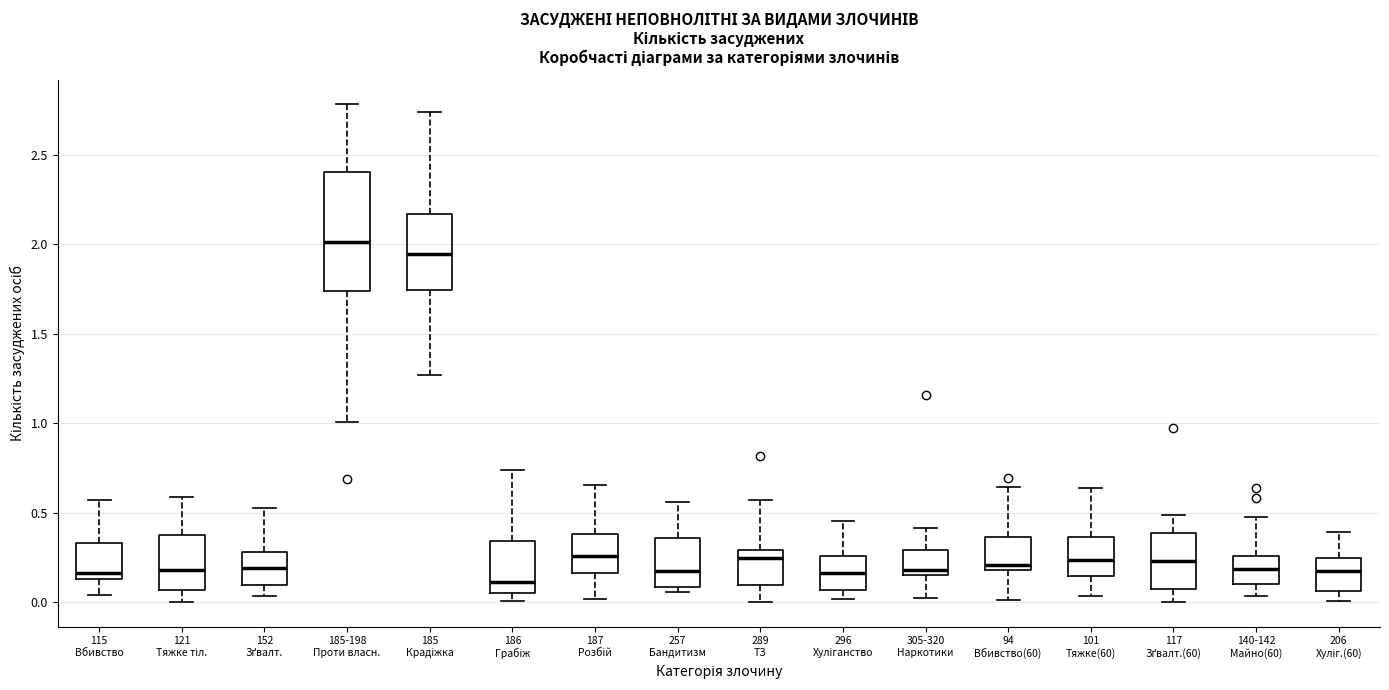

Comparing the boxes themselves (not the whiskers), which one is the tallest?

185-198 Проти власн.